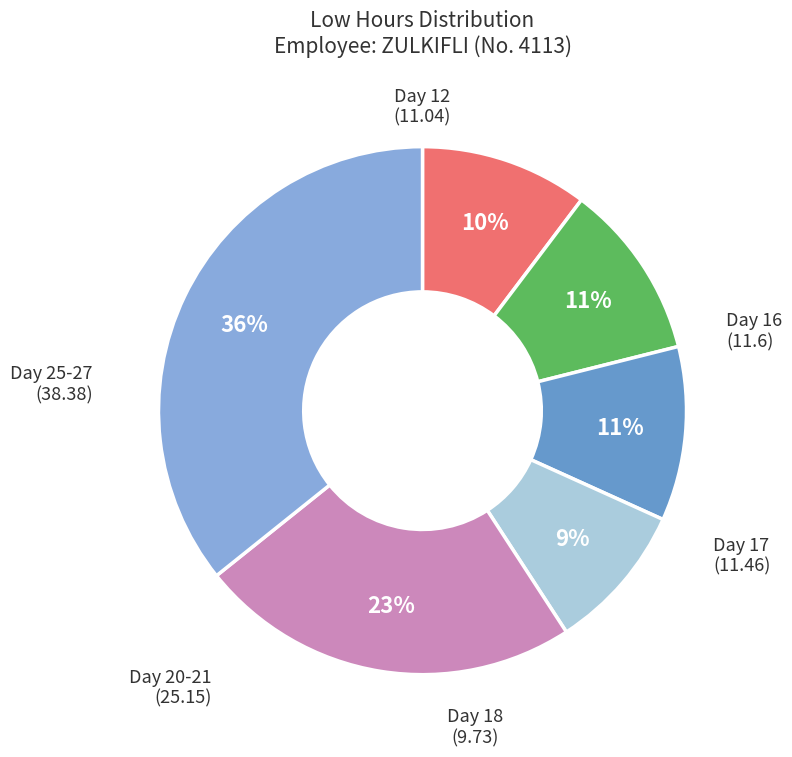

Does any single category account for the majority?

No